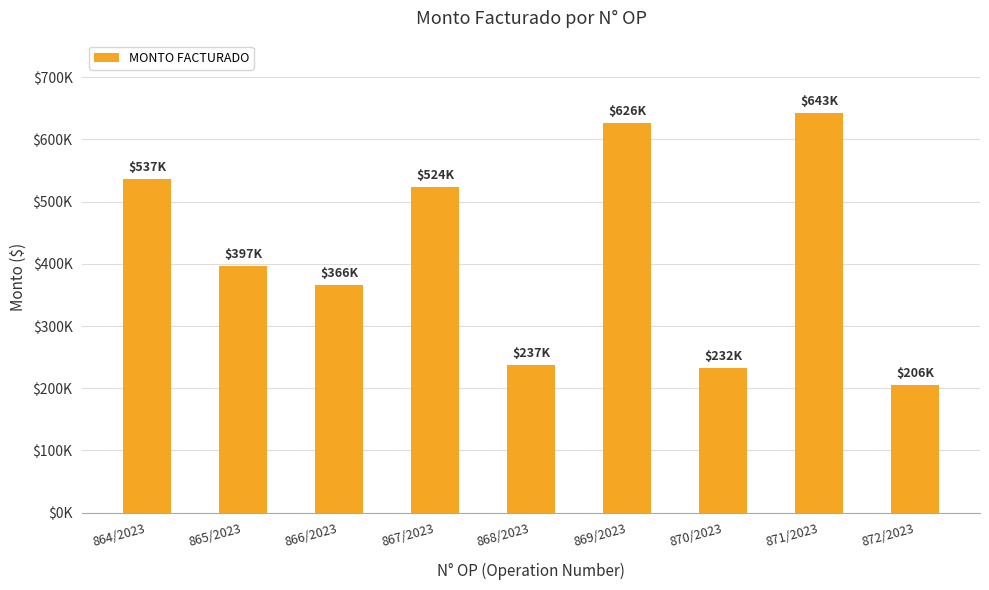

What is the label of the 6th bar from the right?

867/2023